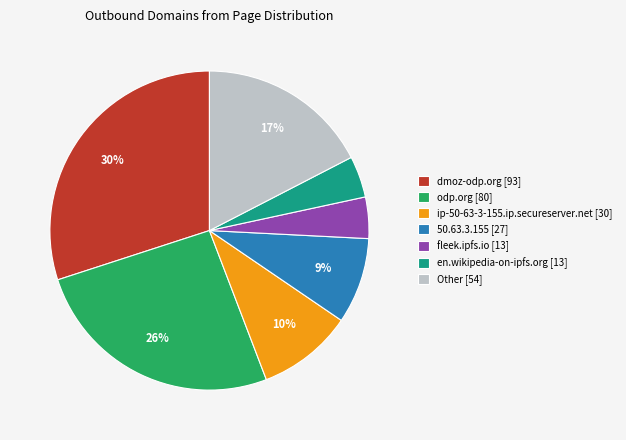

True or false: dmoz-odp.org [93] accounts for 30% of the total.

True